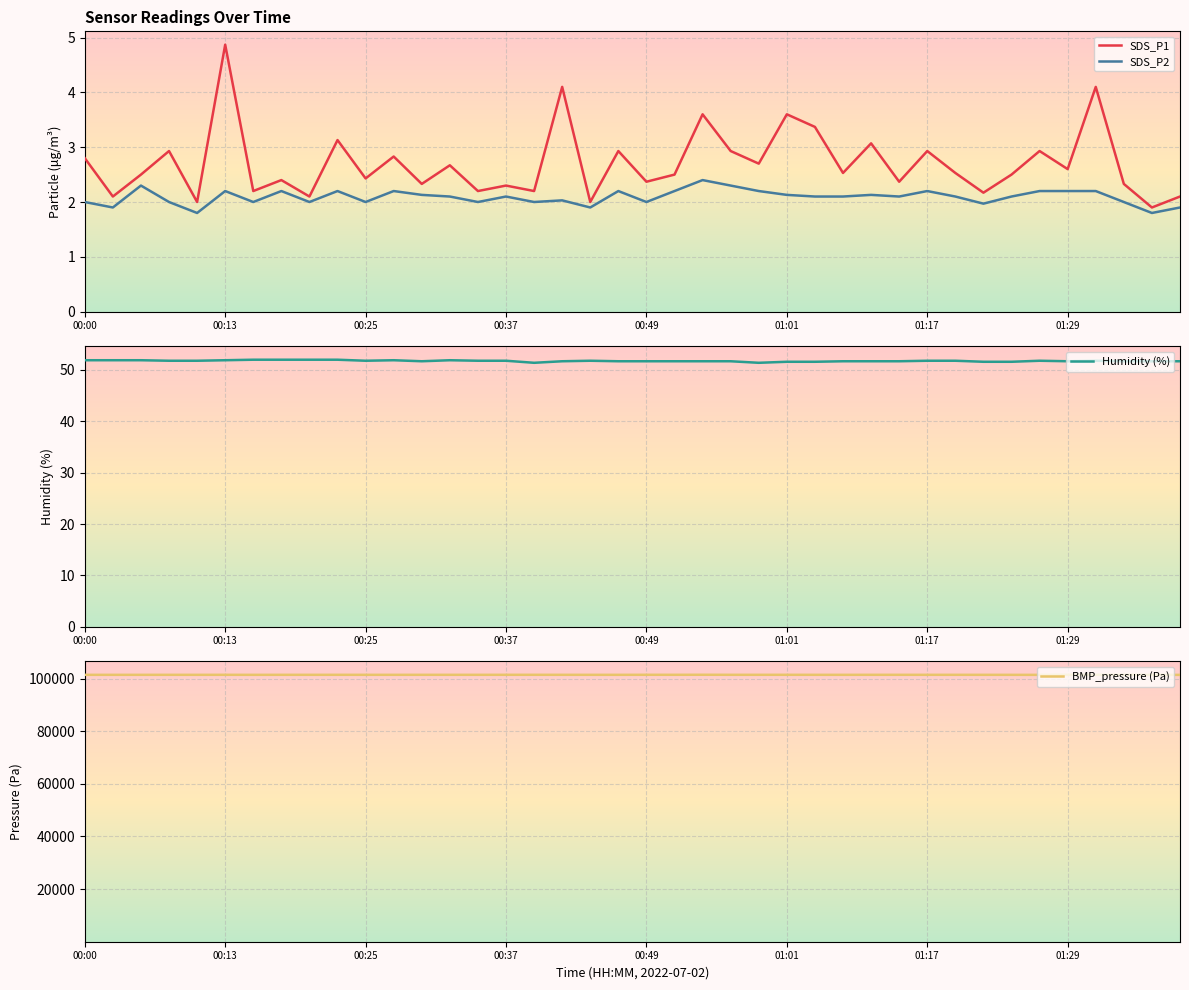

What is the difference between the maximum and minimum values in the SDS_P1 series?

3.0